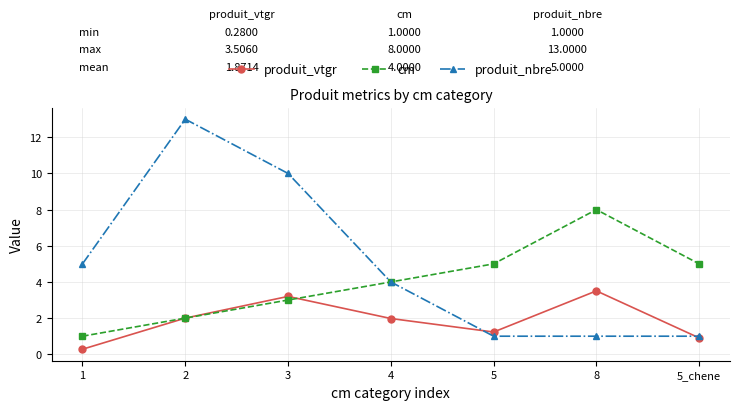

At which category does produit_nbre reach its first local peak?

2